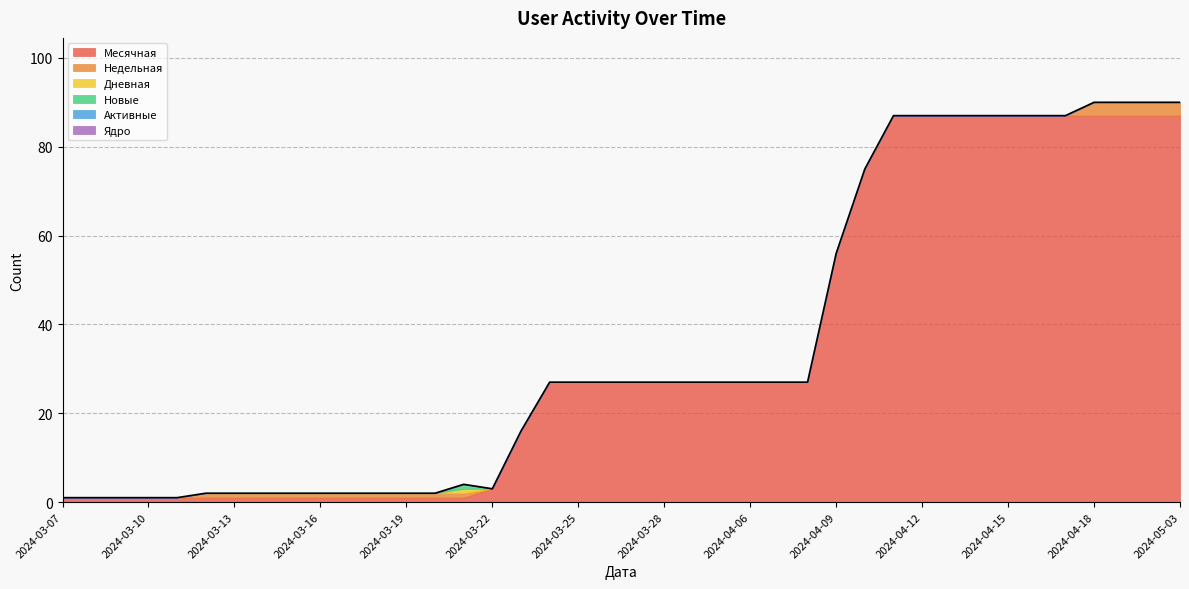

The Активные series shows 0 at 2024-04-07. True or false?

True